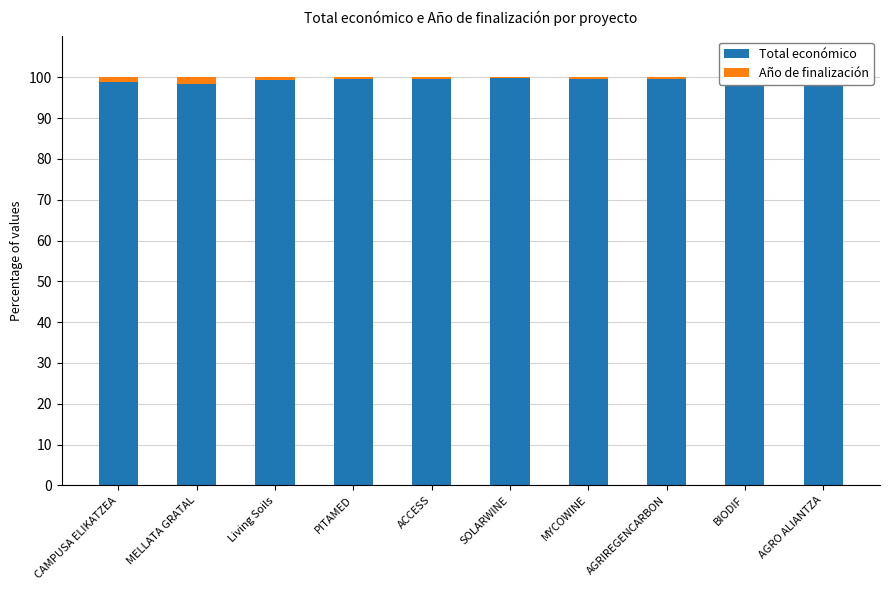

What is the smallest value displayed?

0.3